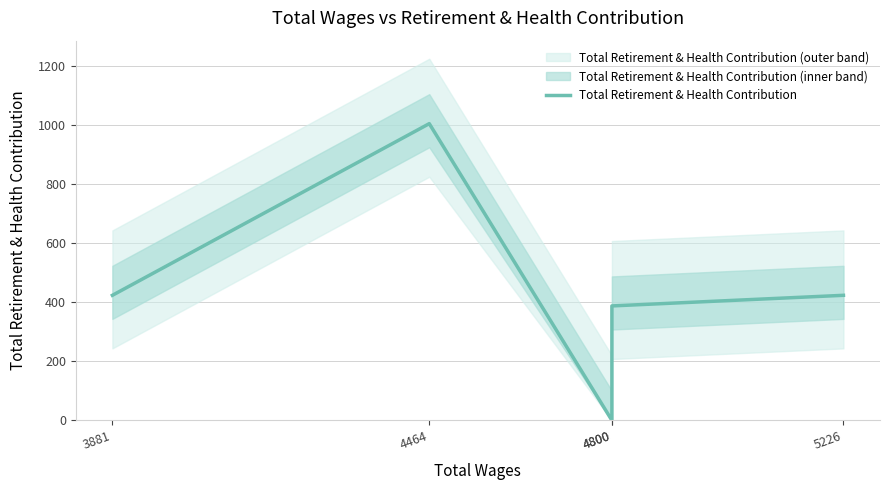

Reading right to left, transcribe all the data shown in this chart.

5226=424	4800=388	4800=0	4464=1006	3881=424